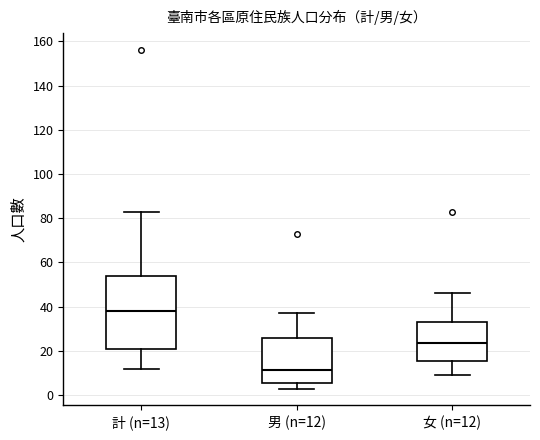

Comparing the boxes themselves (not the whiskers), which one is the tallest?

計 (n=13)